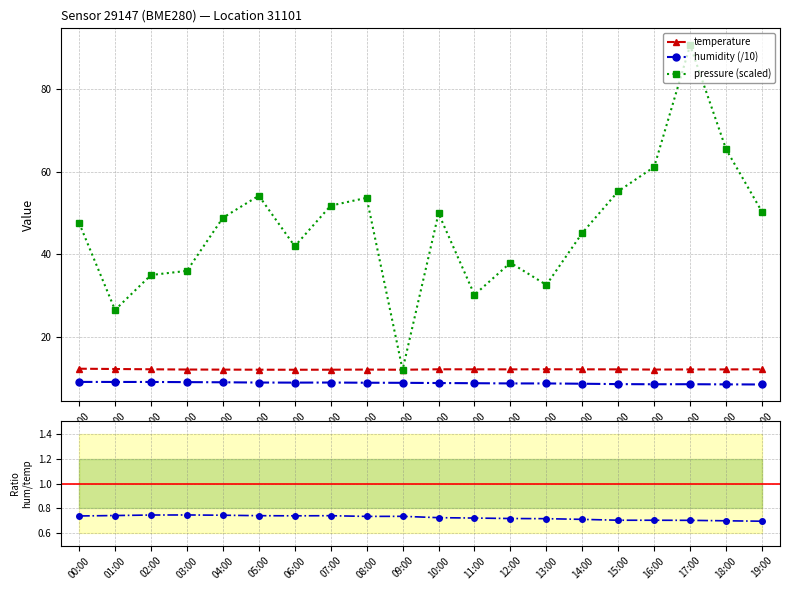

True or false: pressure (scaled) and humidity / temperature*10 cross at least once.

False